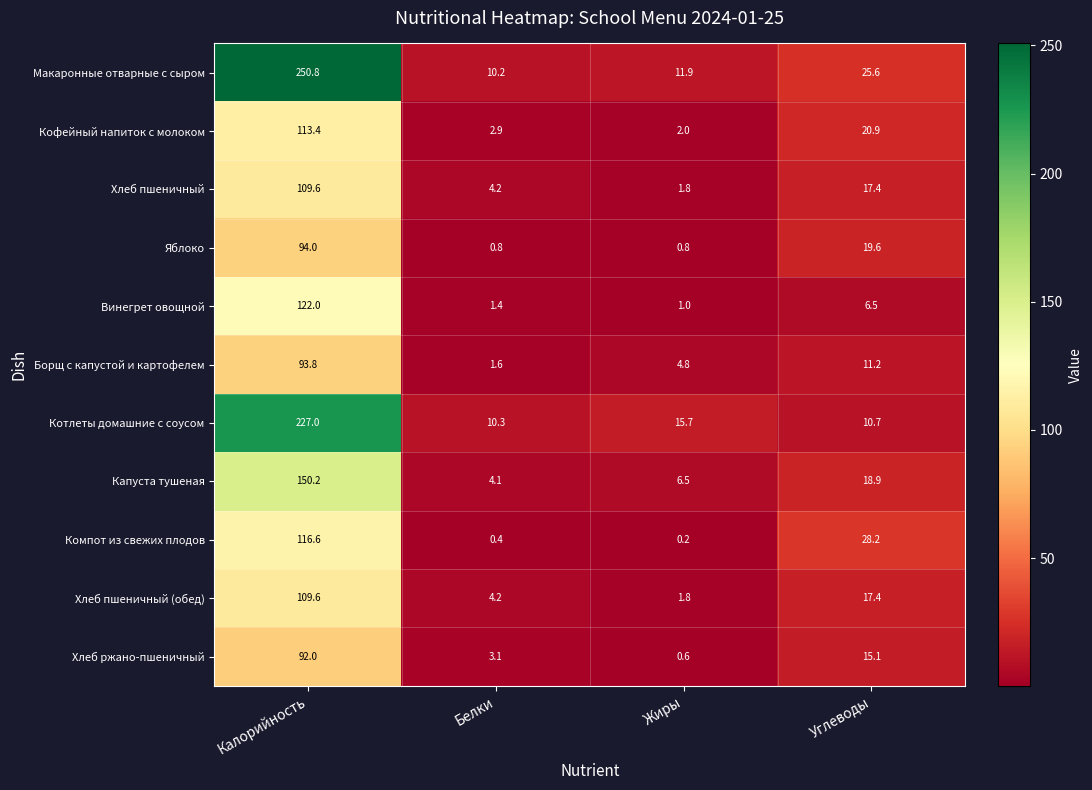

At which category is the sum across all series the highest?

Калорийность